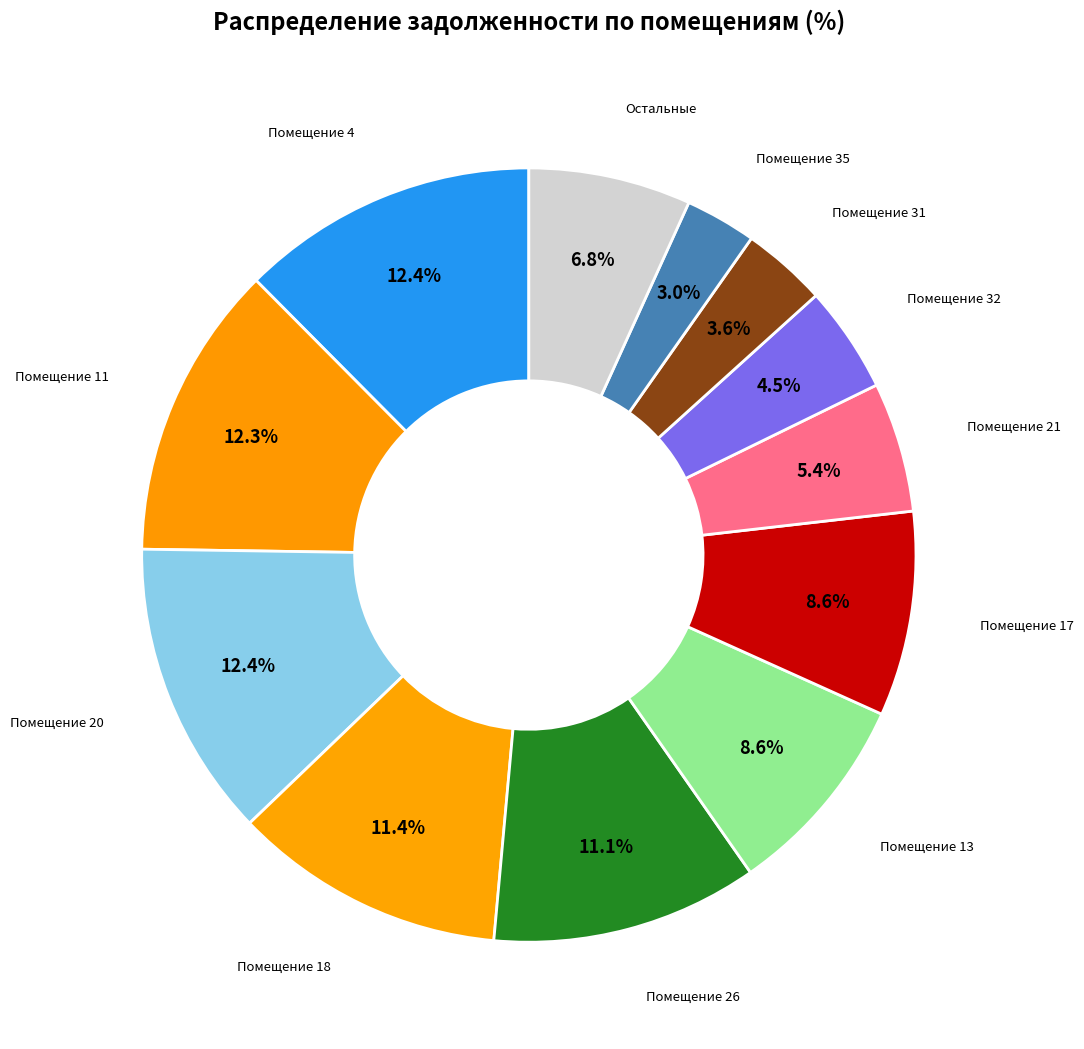

Is there a majority slice in this chart?

No